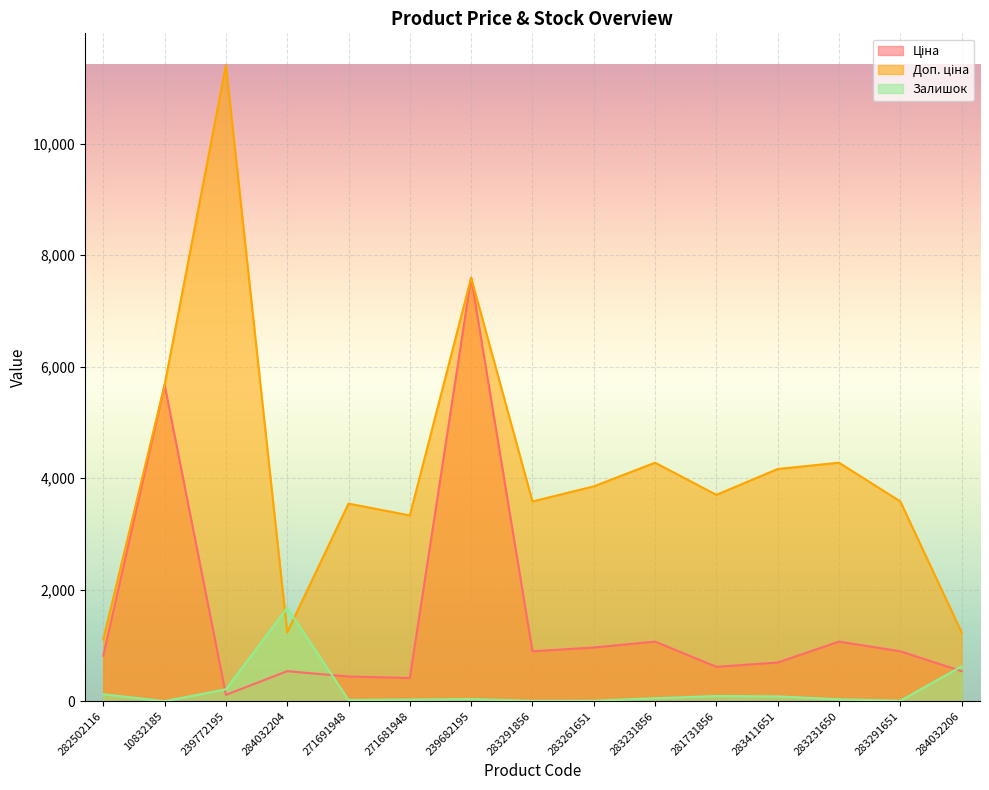

How many values in the Ціна series are below 818?

7